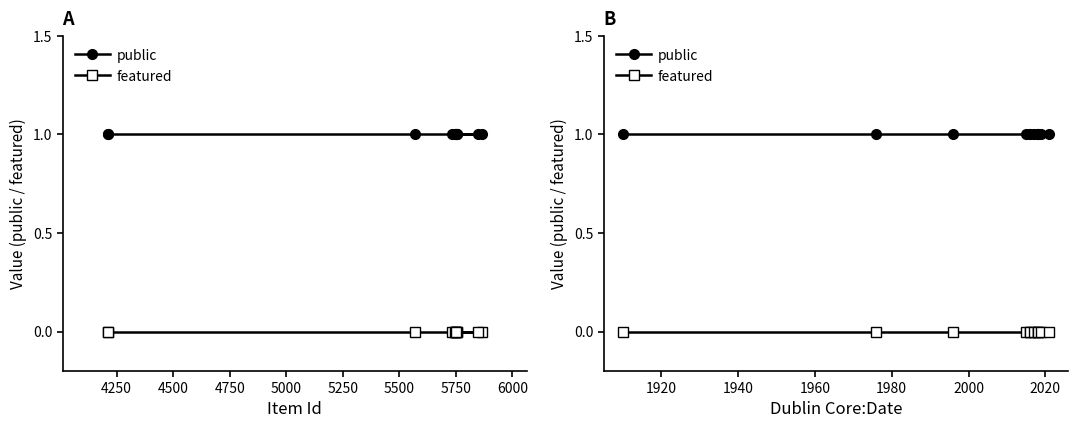

True or false: public has a value of 0 at 10.

False